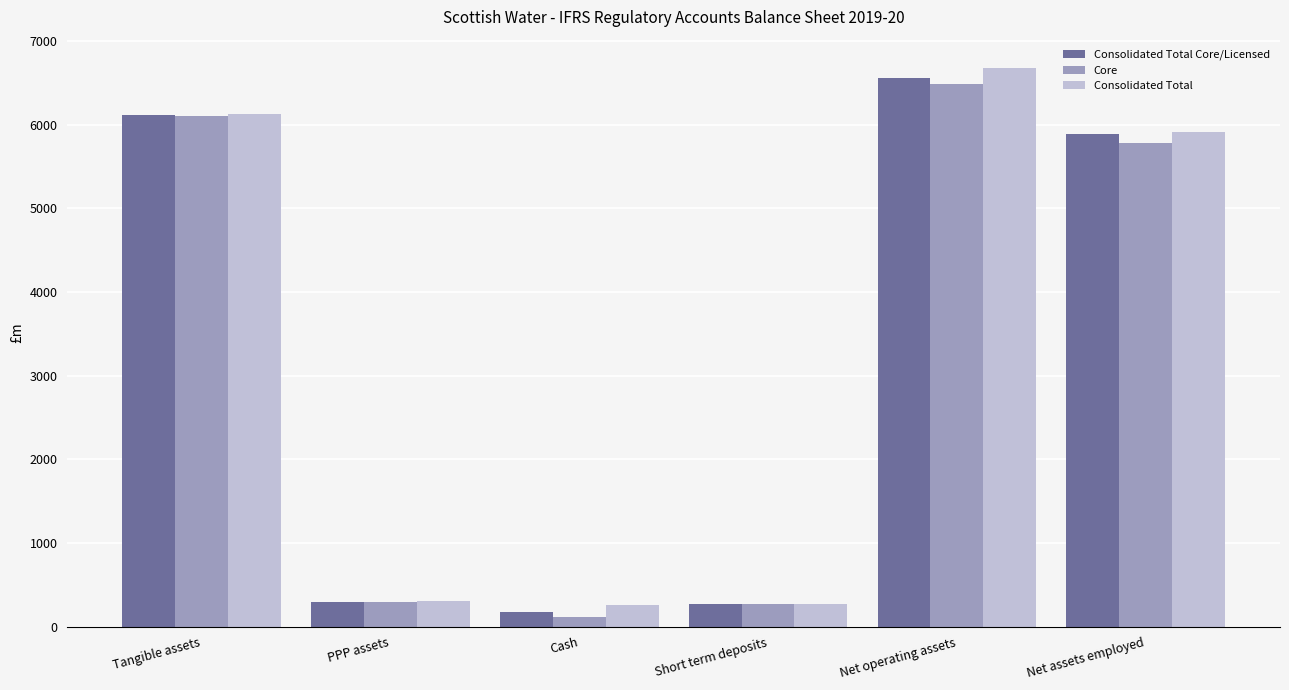

How many data points in Consolidated Total are less than 5905?

3